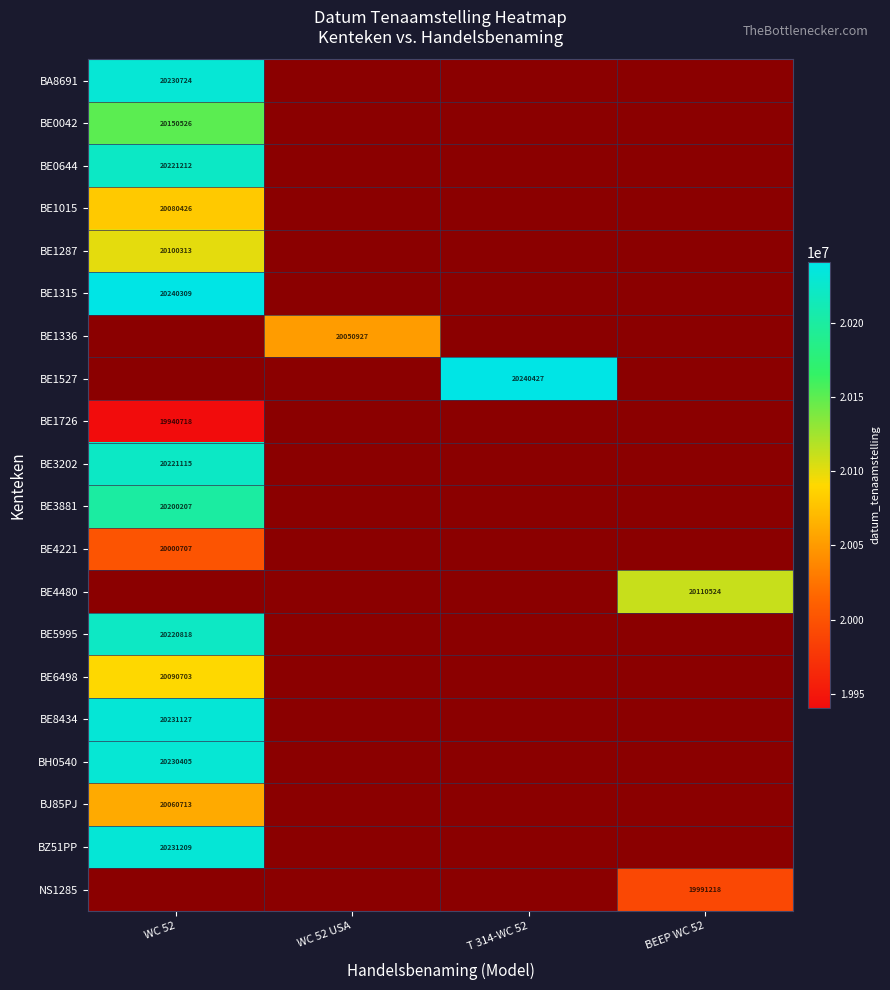

Between WC 52 and BEEP WC 52, which is larger?

BEEP WC 52